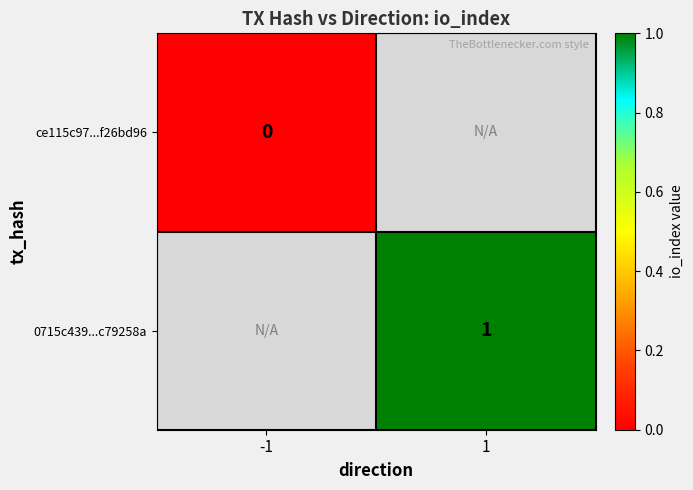

True or false: 0715c439...c79258a has a value of 1 at 1.

True